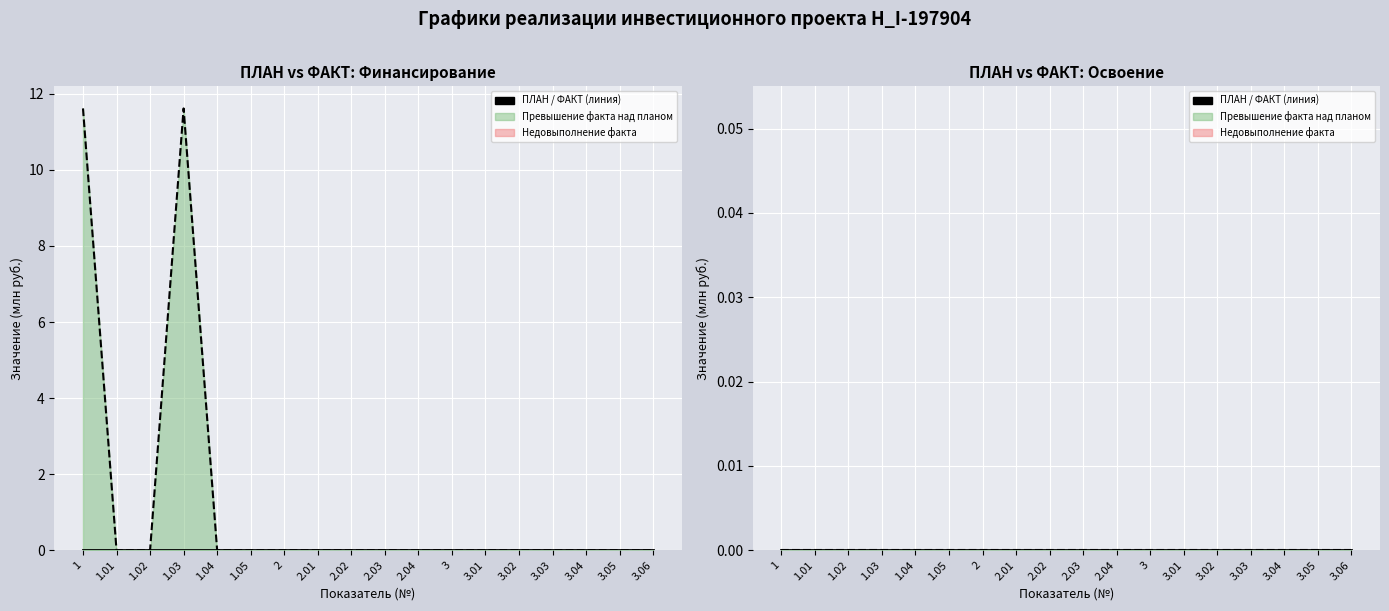

What position from the left is 3.03?

15